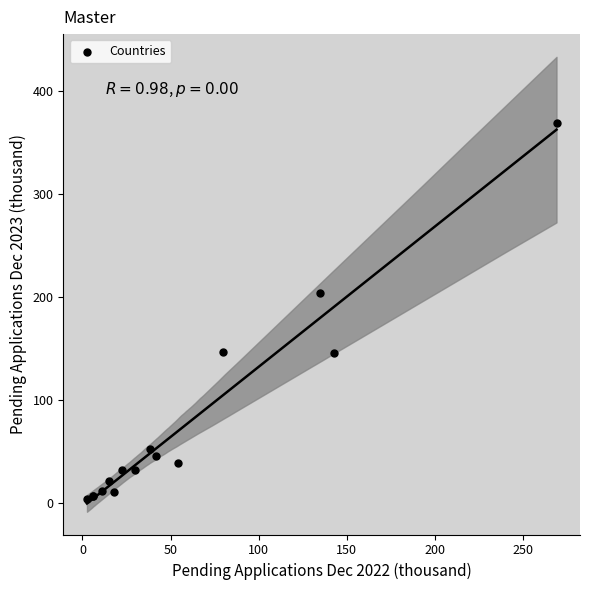

What Y value in the scatter plot is closest to 186?

204.3